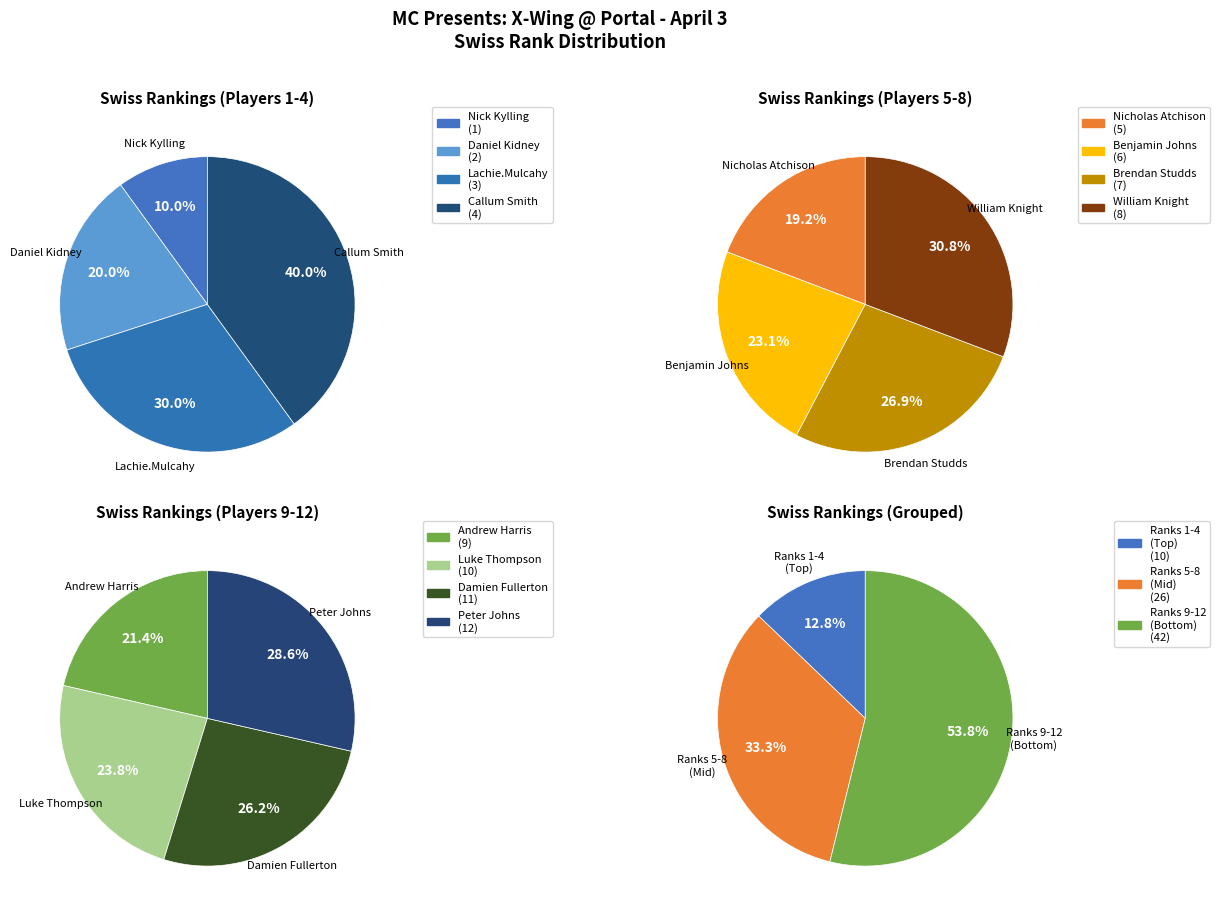

To the nearest percent, what is the average slice percentage?

8%